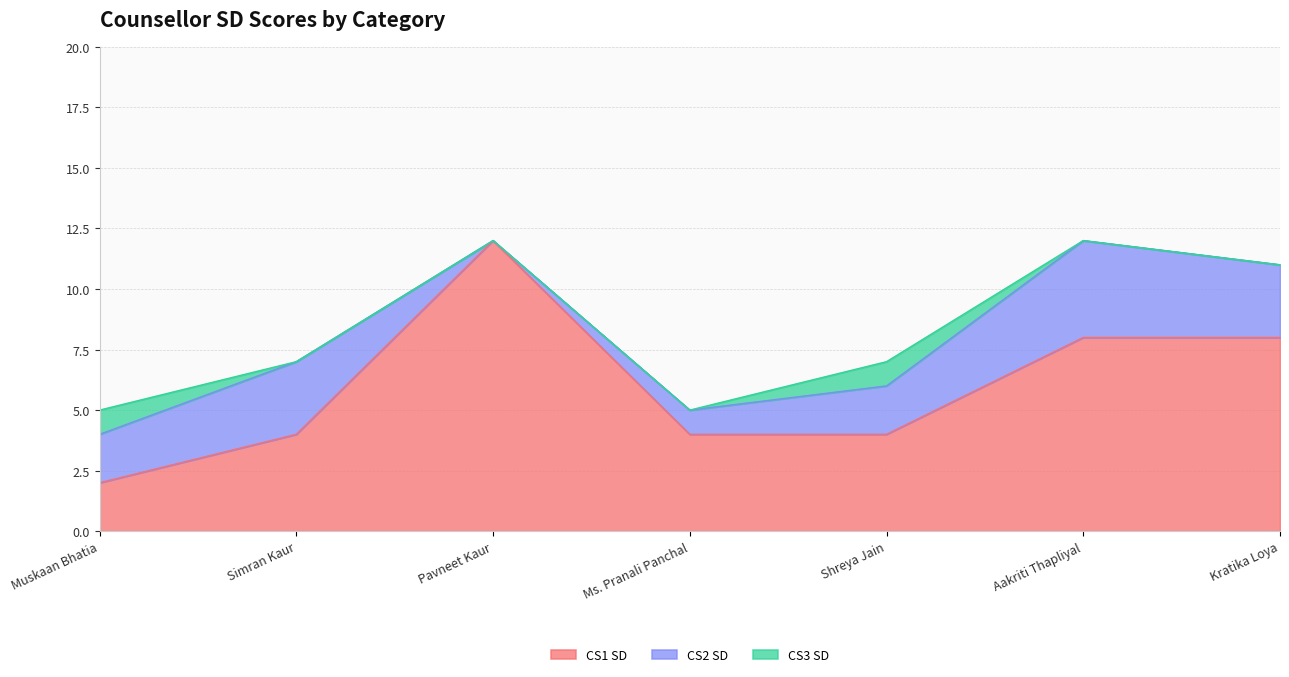

True or false: CS3 SD has a value of -1 at Simran Kaur.

False